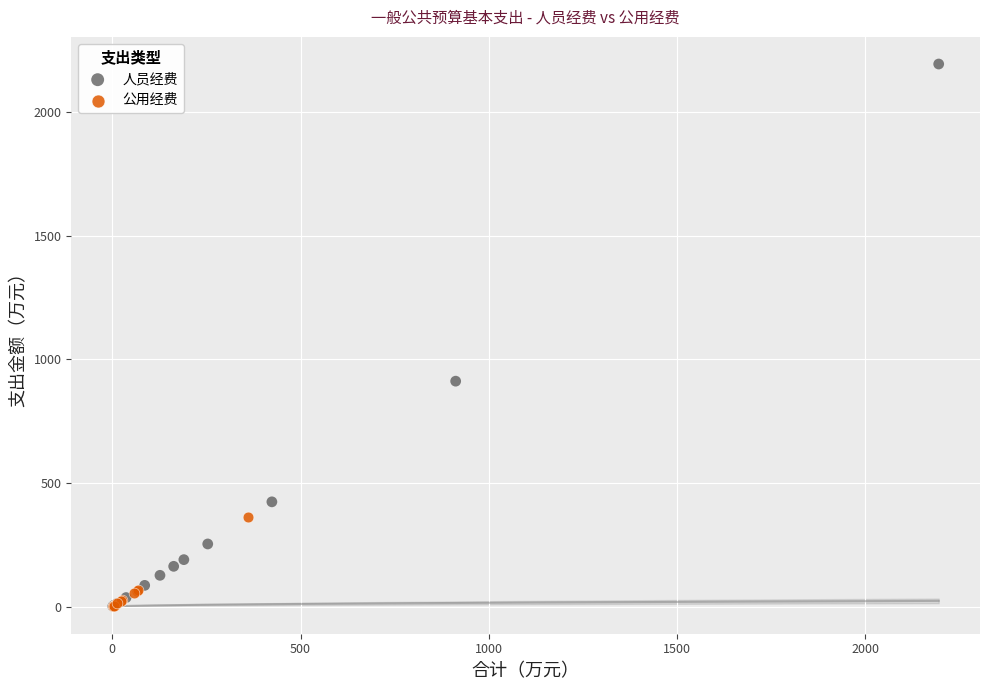

Which series contains the highest Y value?

人员经费